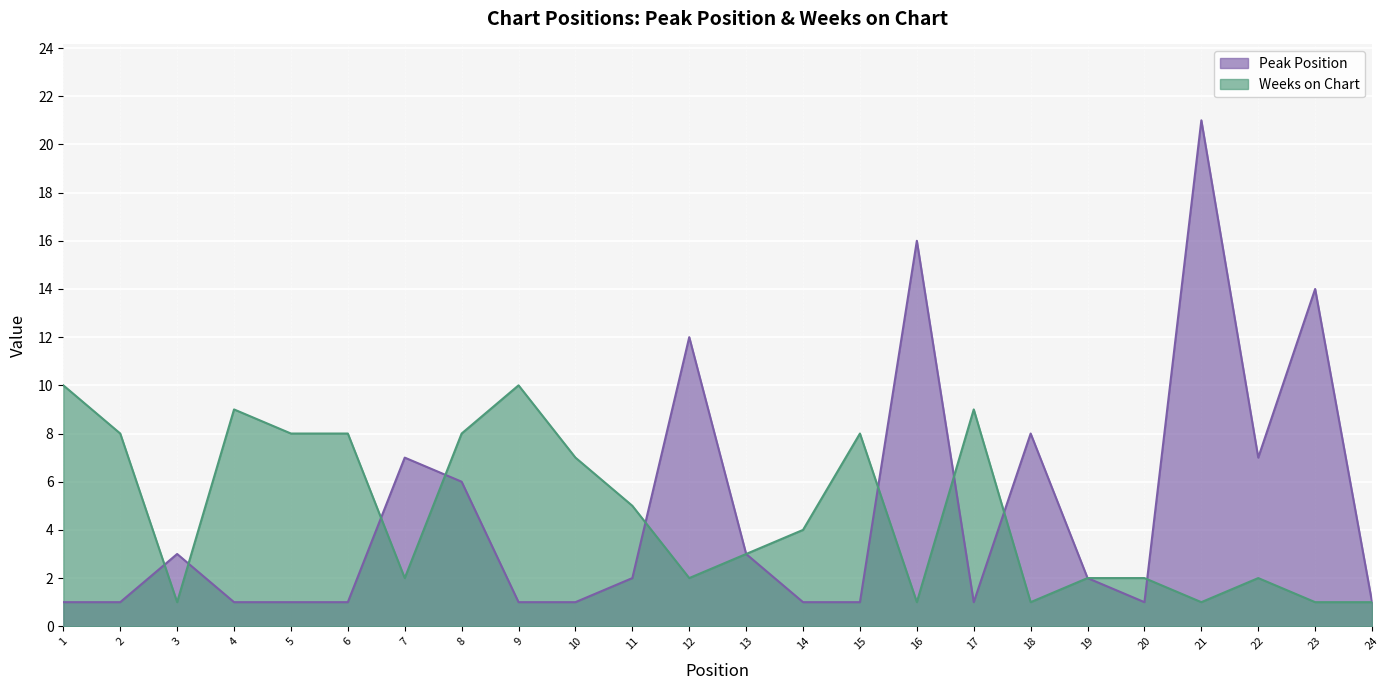

How many lines are shown in the chart?

2